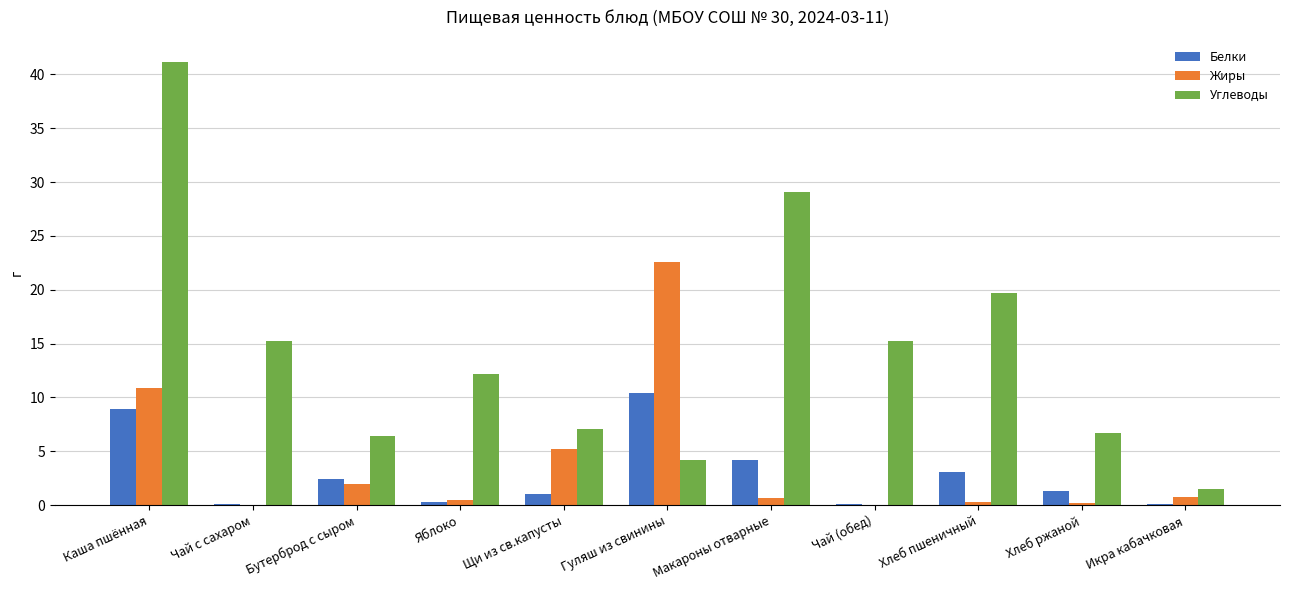

At which label is Жиры closest to 11?

Каша пшённая